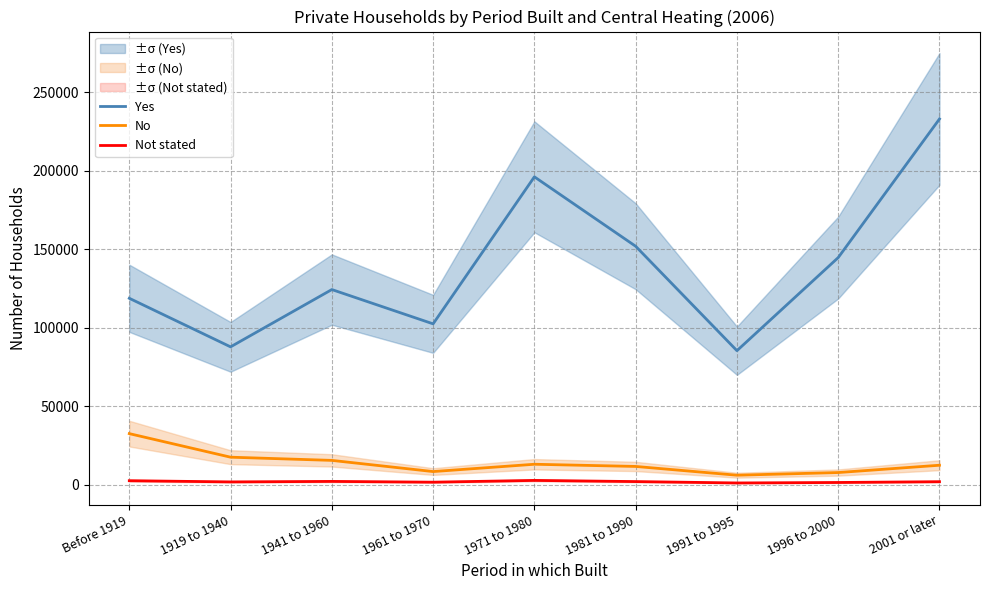

Between Before 1919 and 1961 to 1970, which is larger?

Before 1919